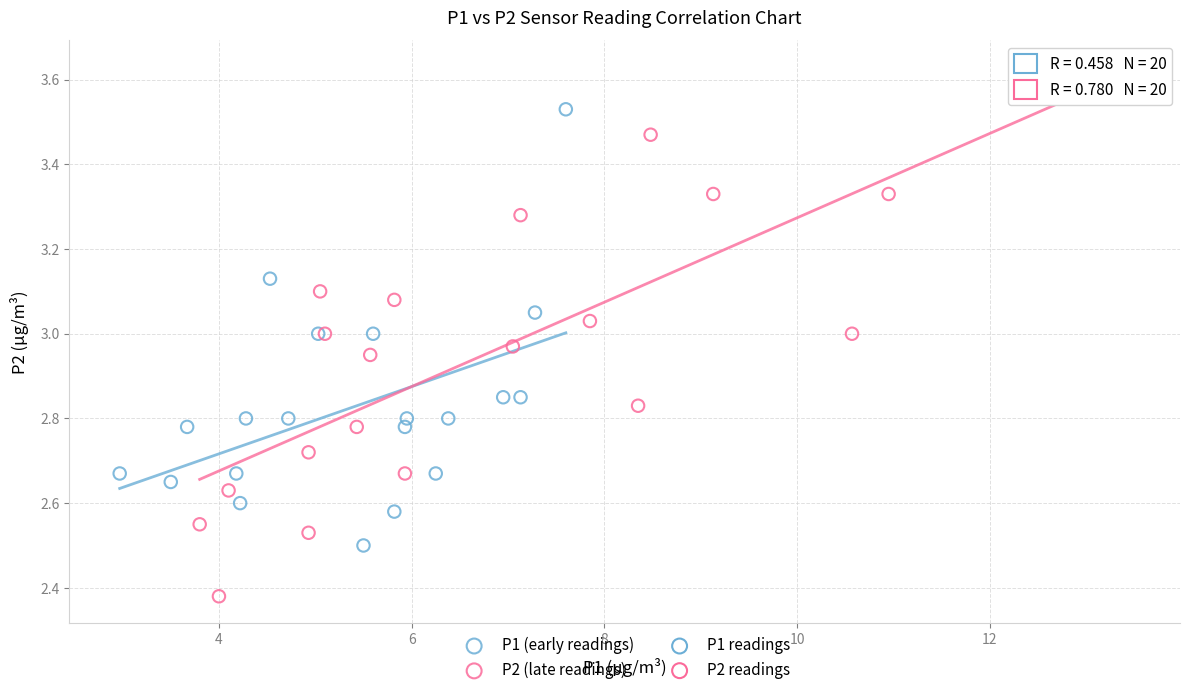

Which series has the largest Y range (max minus min)?

P2 (late readings)